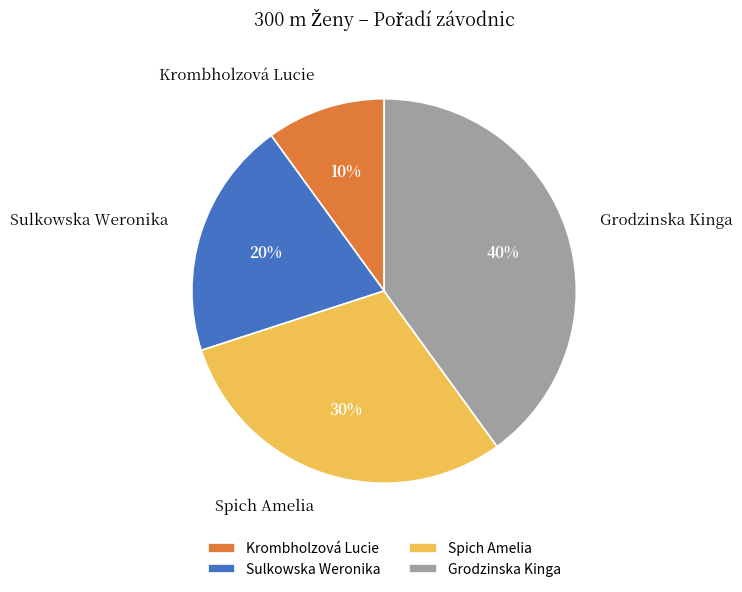

Is the sum of Sulkowska Weronika and Krombholzová Lucie greater than half?

No